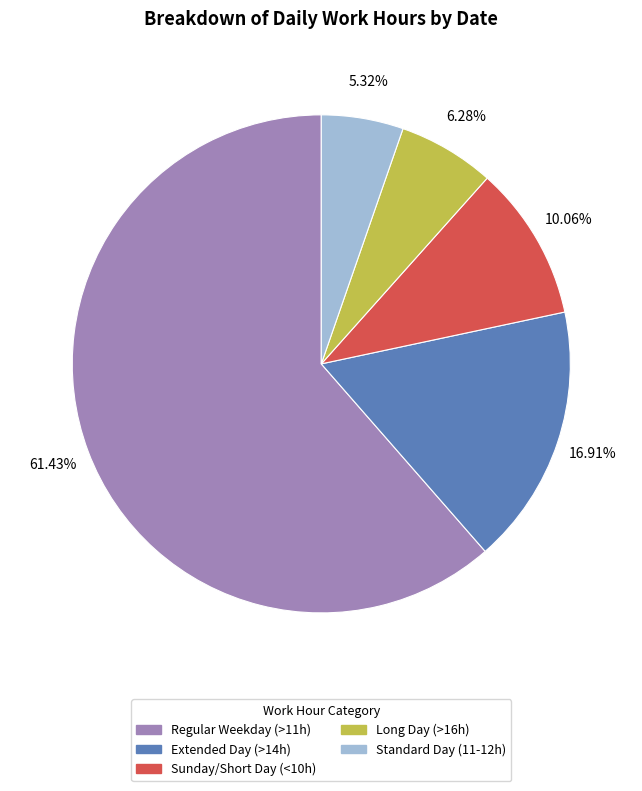

What is the largest slice in the pie chart?

Regular Weekday (>11h)